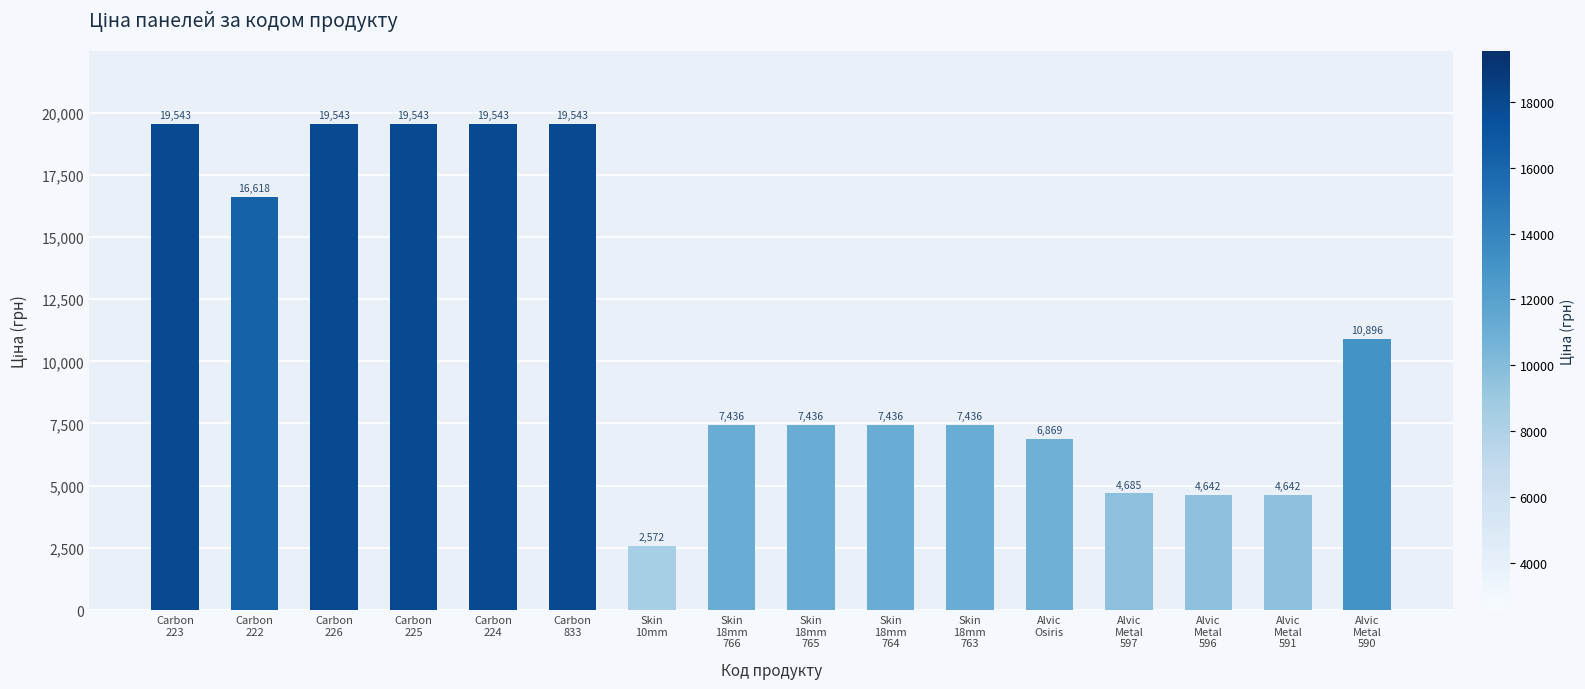

What is the value of the 2nd bar from the left?

16618.0